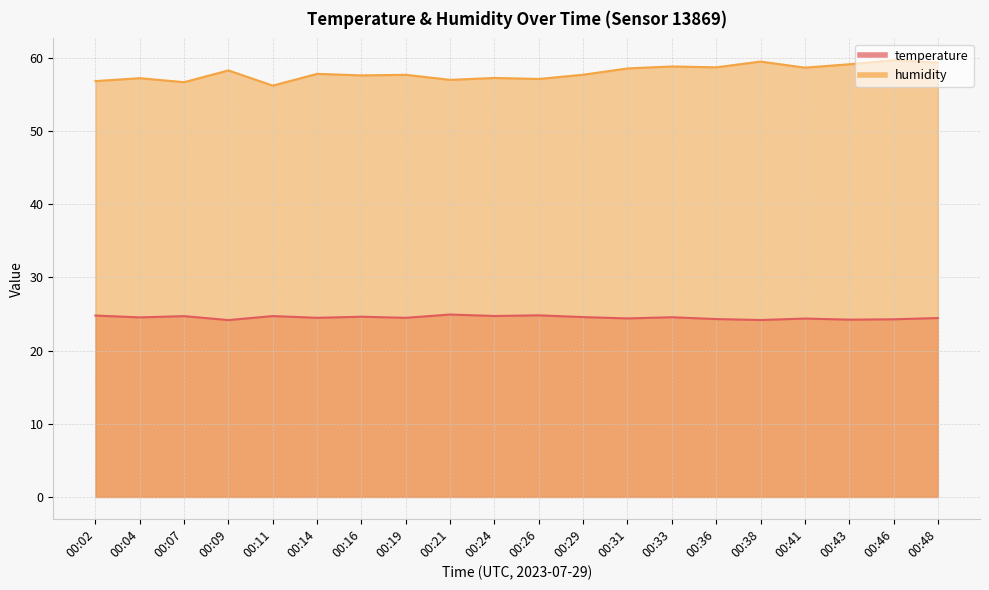

True or false: humidity and temperature intersect in this chart.

False